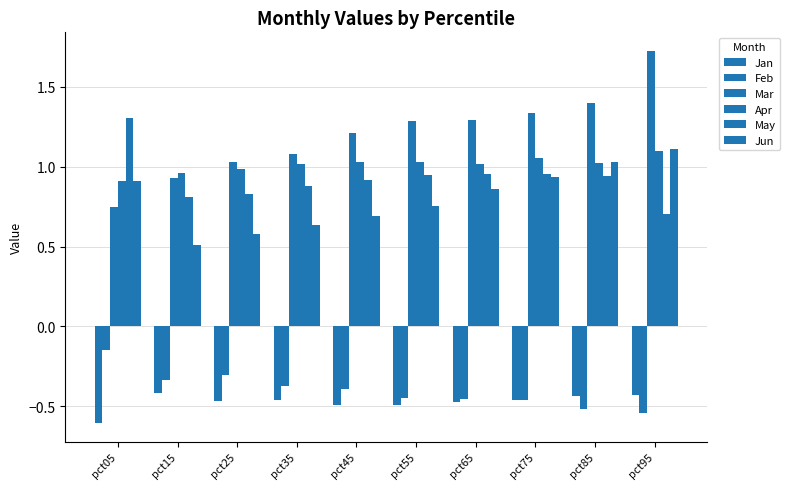

Does the chart contain any negative values?

Yes